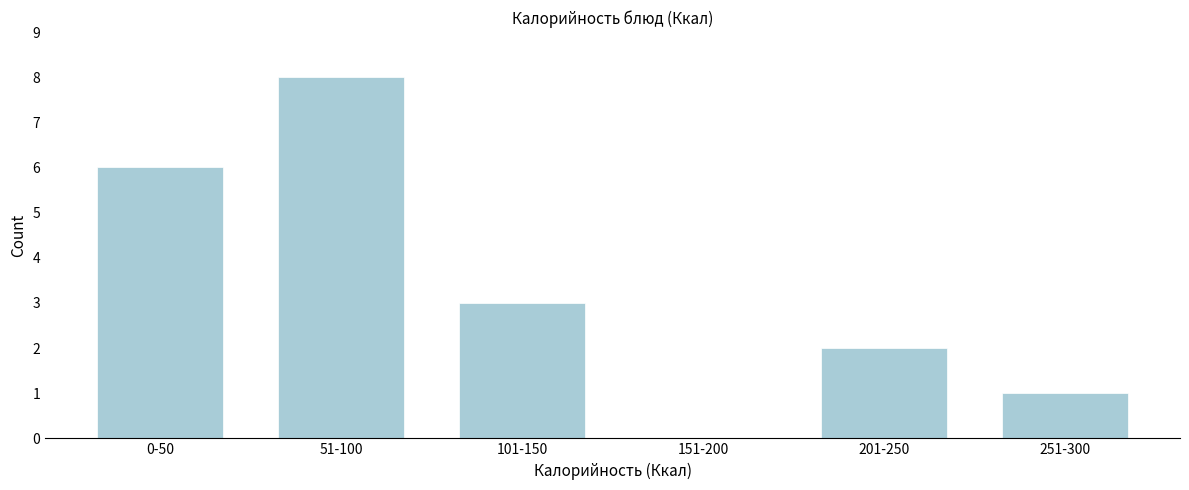

Reading left to right, extract all data points from this chart.

0-50=6	51-100=8	101-150=3	151-200=0	201-250=2	251-300=1